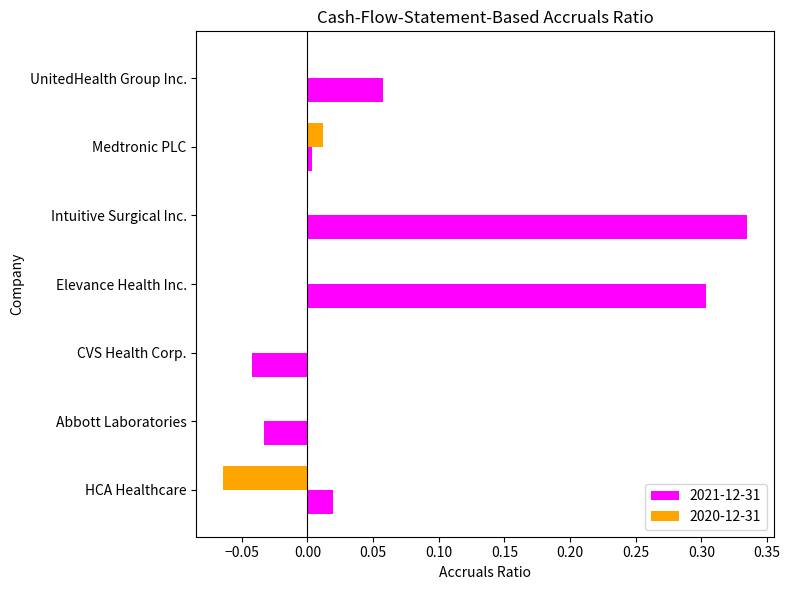

At which category is the sum across all series the highest?

Intuitive Surgical Inc.